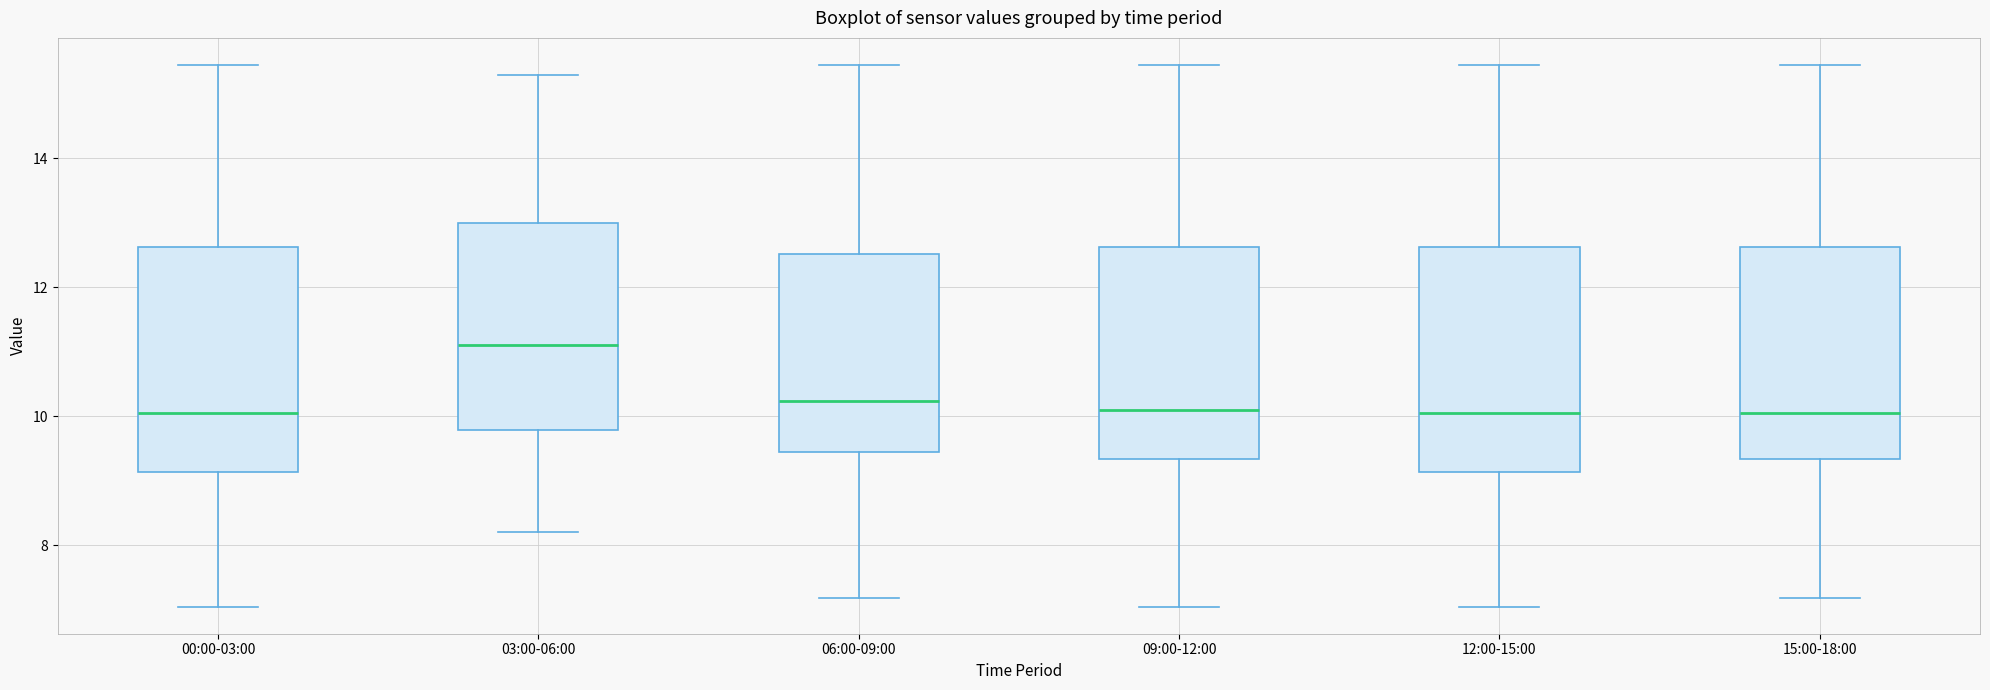

Reading left to right, read every box against the y-axis: the position of its median line, the range the box covers, and the ends of its whiskers. The values are not printed on the chart, so give them approximately, as read against the axis.

00:00-03:00: median 10.0, box 9.2 to 12.6, whiskers 7.0 to 15.4
03:00-06:00: median 11.2, box 9.8 to 13.0, whiskers 8.2 to 15.4
06:00-09:00: median 10.2, box 9.4 to 12.6, whiskers 7.2 to 15.4
09:00-12:00: median 10.2, box 9.4 to 12.6, whiskers 7.0 to 15.4
12:00-15:00: median 10.0, box 9.2 to 12.6, whiskers 7.0 to 15.4
15:00-18:00: median 10.0, box 9.4 to 12.6, whiskers 7.2 to 15.4